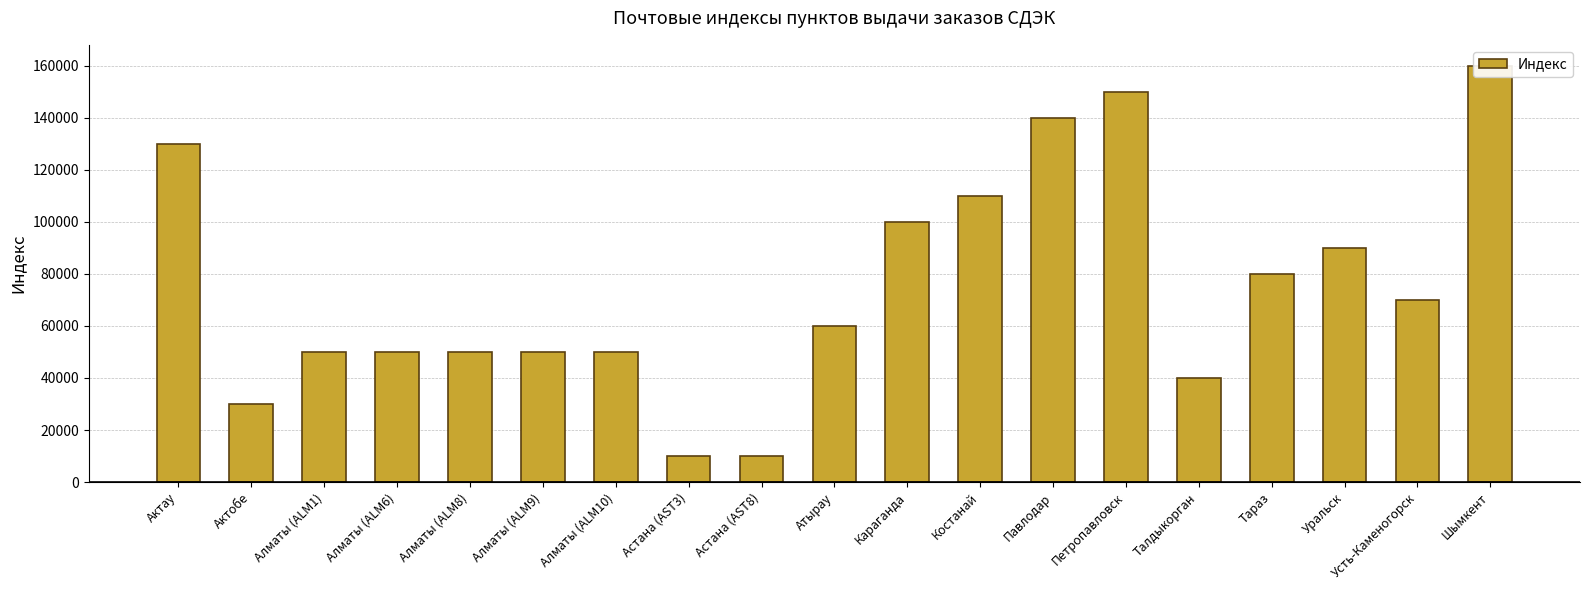

List the labels in order of value, smallest first.

Астана (AST8), Астана (AST3), Актобе, Талдыкорган, Алматы (ALM9), Алматы (ALM6), Алматы (ALM8), Алматы (ALM10), Алматы (ALM1), Атырау, Усть-Каменогорск, Тараз, Уральск, Караганда, Костанай, Актау, Павлодар, Петропавловск, Шымкент